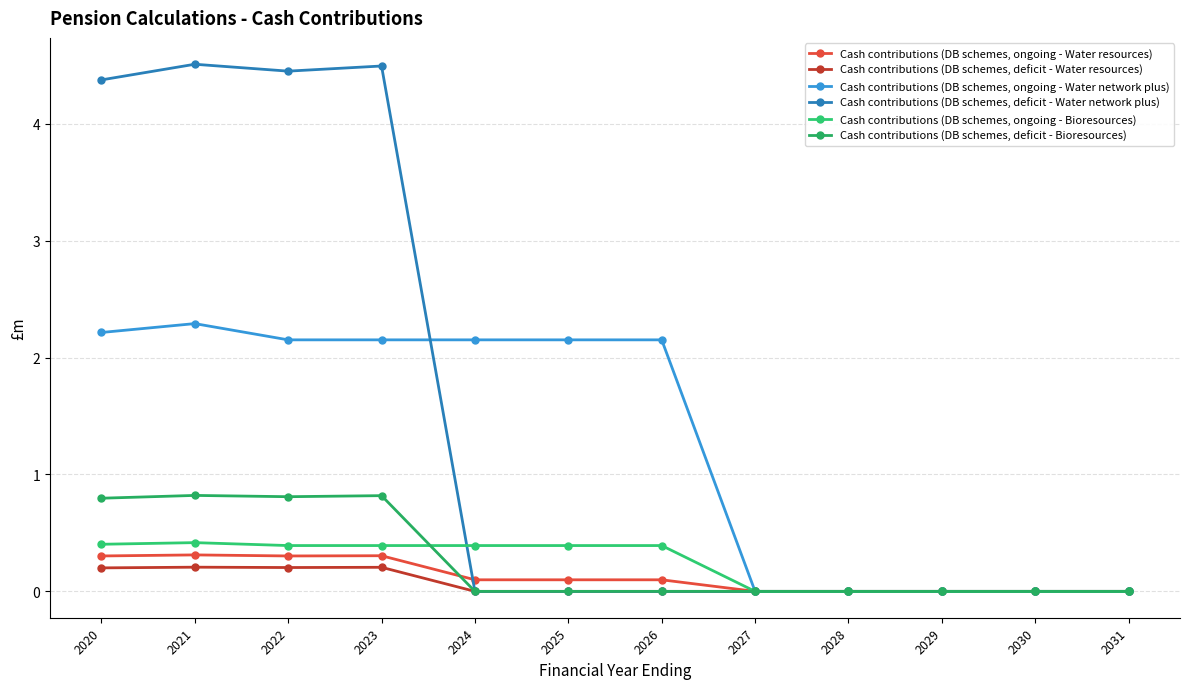

How many distinct data groups are displayed?

6